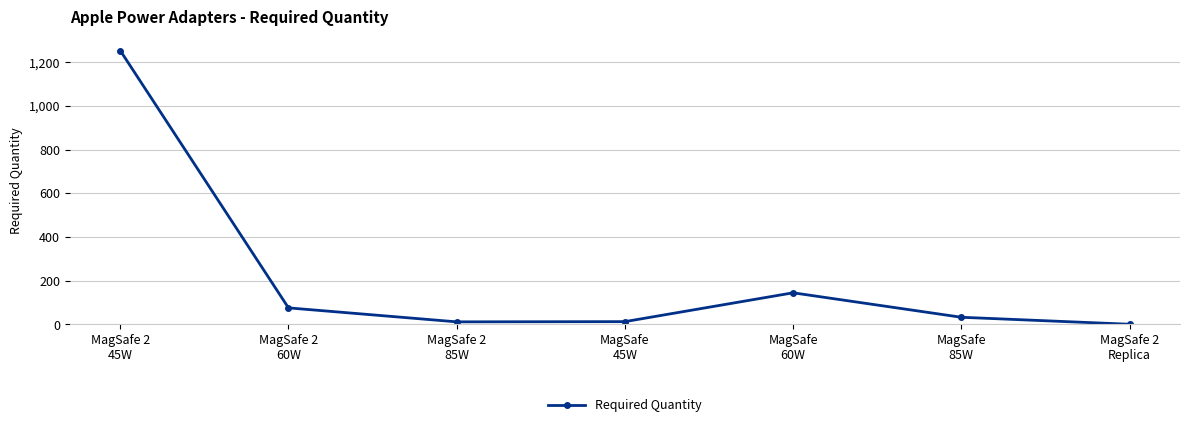

At which category does the data reach its first local peak?

MagSafe
60W